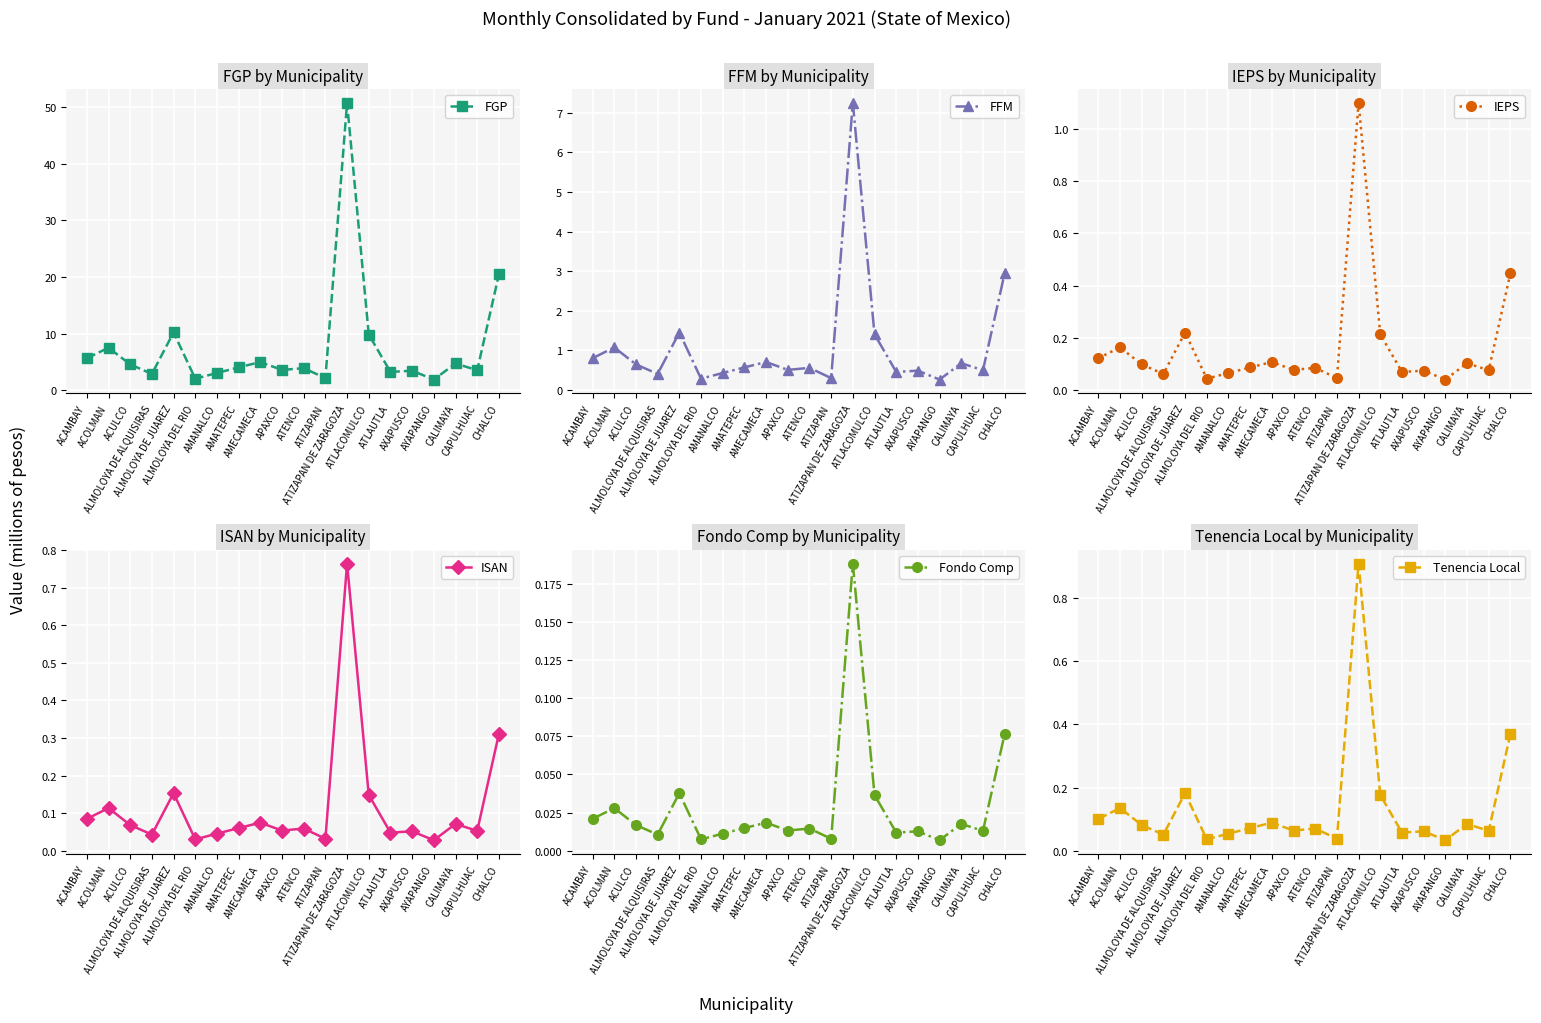

Reading left to right, what are all the values shown in this chart?

FGP: ACAMBAY=5.6	ACOLMAN=7.5	ACULCO=4.5	ALMOLOYA DE ALQUISIRAS=2.9	ALMOLOYA DE JUAREZ=10.2	ALMOLOYA DEL RIO=2.0	AMANALCO=3.0	AMATEPEC=4.0	AMECAMECA=5.0	APAXCO=3.6	ATENCO=3.9	ATIZAPAN=2.1	ATIZAPAN DE ZARAGOZA=50.8	ATLACOMULCO=9.8	ATLAUTLA=3.2	AXAPUSCO=3.4	AYAPANGO=1.9	CALIMAYA=4.7	CAPULHUAC=3.5	CHALCO=20.4
FFM: ACAMBAY=0.8	ACOLMAN=1.1	ACULCO=0.6	ALMOLOYA DE ALQUISIRAS=0.4	ALMOLOYA DE JUAREZ=1.5	ALMOLOYA DEL RIO=0.3	AMANALCO=0.4	AMATEPEC=0.6	AMECAMECA=0.7	APAXCO=0.5	ATENCO=0.6	ATIZAPAN=0.3	ATIZAPAN DE ZARAGOZA=7.2	ATLACOMULCO=1.4	ATLAUTLA=0.5	AXAPUSCO=0.5	AYAPANGO=0.3	CALIMAYA=0.7	CAPULHUAC=0.5	CHALCO=2.9
IEPS: ACAMBAY=0.1	ACOLMAN=0.2	ACULCO=0.1	ALMOLOYA DE ALQUISIRAS=0.1	ALMOLOYA DE JUAREZ=0.2	ALMOLOYA DEL RIO=0.0	AMANALCO=0.1	AMATEPEC=0.1	AMECAMECA=0.1	APAXCO=0.1	ATENCO=0.1	ATIZAPAN=0.0	ATIZAPAN DE ZARAGOZA=1.1	ATLACOMULCO=0.2	ATLAUTLA=0.1	AXAPUSCO=0.1	AYAPANGO=0.0	CALIMAYA=0.1	CAPULHUAC=0.1	CHALCO=0.4
ISAN: ACAMBAY=0.1	ACOLMAN=0.1	ACULCO=0.1	ALMOLOYA DE ALQUISIRAS=0.0	ALMOLOYA DE JUAREZ=0.2	ALMOLOYA DEL RIO=0.0	AMANALCO=0.0	AMATEPEC=0.1	AMECAMECA=0.1	APAXCO=0.1	ATENCO=0.1	ATIZAPAN=0.0	ATIZAPAN DE ZARAGOZA=0.8	ATLACOMULCO=0.1	ATLAUTLA=0.0	AXAPUSCO=0.1	AYAPANGO=0.0	CALIMAYA=0.1	CAPULHUAC=0.1	CHALCO=0.3
Fondo Comp: ACAMBAY=0.0	ACOLMAN=0.0	ACULCO=0.0	ALMOLOYA DE ALQUISIRAS=0.0	ALMOLOYA DE JUAREZ=0.0	ALMOLOYA DEL RIO=0.0	AMANALCO=0.0	AMATEPEC=0.0	AMECAMECA=0.0	APAXCO=0.0	ATENCO=0.0	ATIZAPAN=0.0	ATIZAPAN DE ZARAGOZA=0.2	ATLACOMULCO=0.0	ATLAUTLA=0.0	AXAPUSCO=0.0	AYAPANGO=0.0	CALIMAYA=0.0	CAPULHUAC=0.0	CHALCO=0.1
Tenencia Local: ACAMBAY=0.1	ACOLMAN=0.1	ACULCO=0.1	ALMOLOYA DE ALQUISIRAS=0.1	ALMOLOYA DE JUAREZ=0.2	ALMOLOYA DEL RIO=0.0	AMANALCO=0.1	AMATEPEC=0.1	AMECAMECA=0.1	APAXCO=0.1	ATENCO=0.1	ATIZAPAN=0.0	ATIZAPAN DE ZARAGOZA=0.9	ATLACOMULCO=0.2	ATLAUTLA=0.1	AXAPUSCO=0.1	AYAPANGO=0.0	CALIMAYA=0.1	CAPULHUAC=0.1	CHALCO=0.4